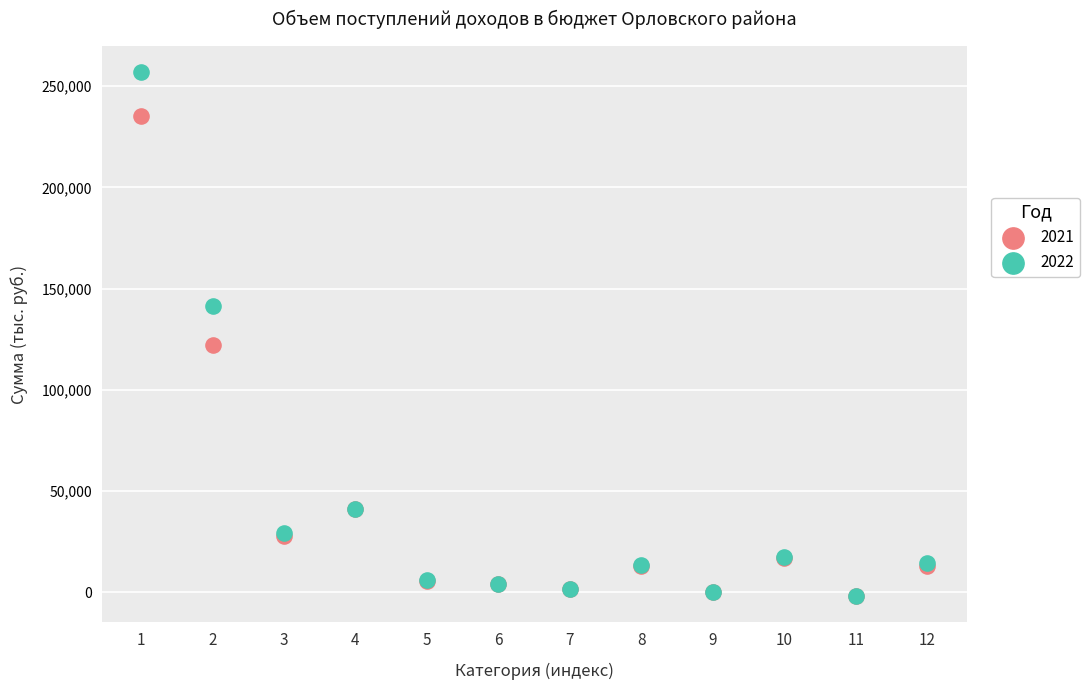

What are all the series names shown in the legend?

2021, 2022